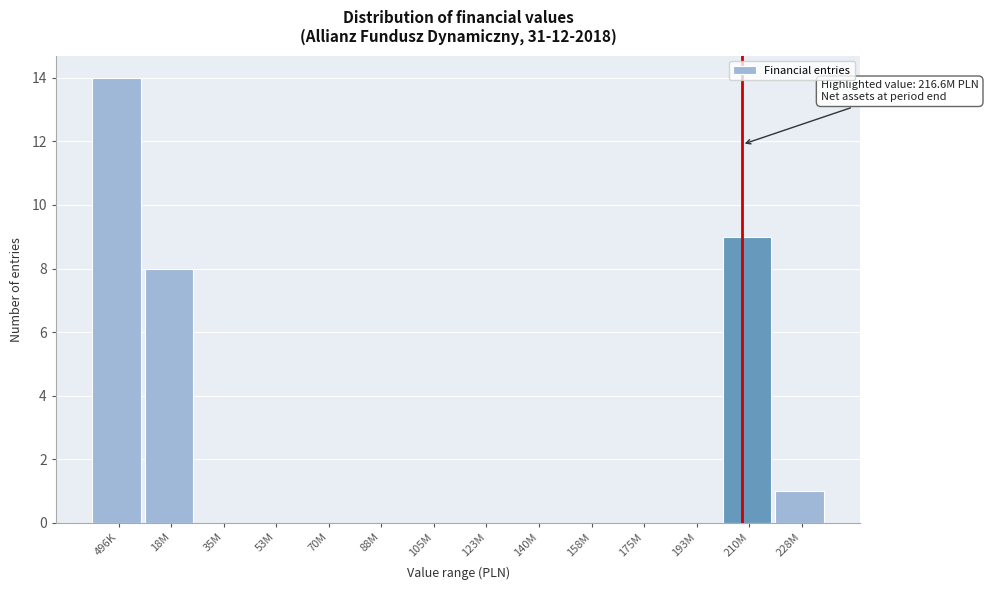

Reading left to right, extract all data points from this chart.

496K=14	18M=8	35M=0	53M=0	70M=0	88M=0	105M=0	123M=0	140M=0	158M=0	175M=0	193M=0	210M=9	228M=1